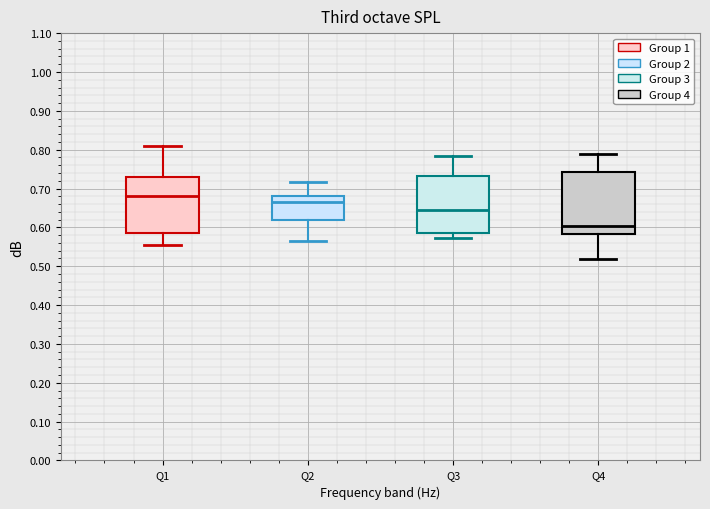

Reading left to right, transcribe this box plot: for each box, give where its median line is, the range the box spans, and where its two whiskers end, as read against the y-axis. The values are not printed on the chart, so give them approximately, as read against the axis.

Q1: median 0.68, box 0.58 to 0.73, whiskers 0.55 to 0.81
Q2: median 0.67, box 0.62 to 0.68, whiskers 0.56 to 0.72
Q3: median 0.65, box 0.59 to 0.73, whiskers 0.57 to 0.78
Q4: median 0.60, box 0.58 to 0.74, whiskers 0.52 to 0.79